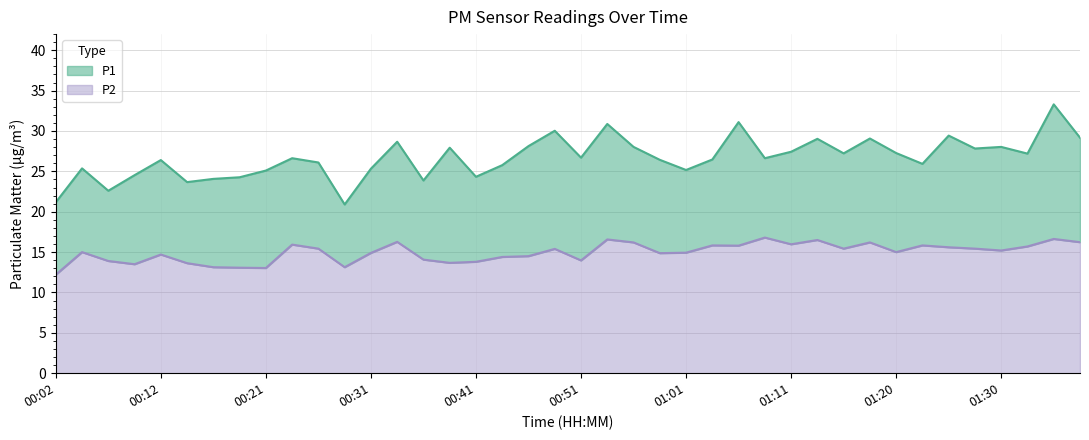

List the series in order of their overall mean, highest first.

P1, P2